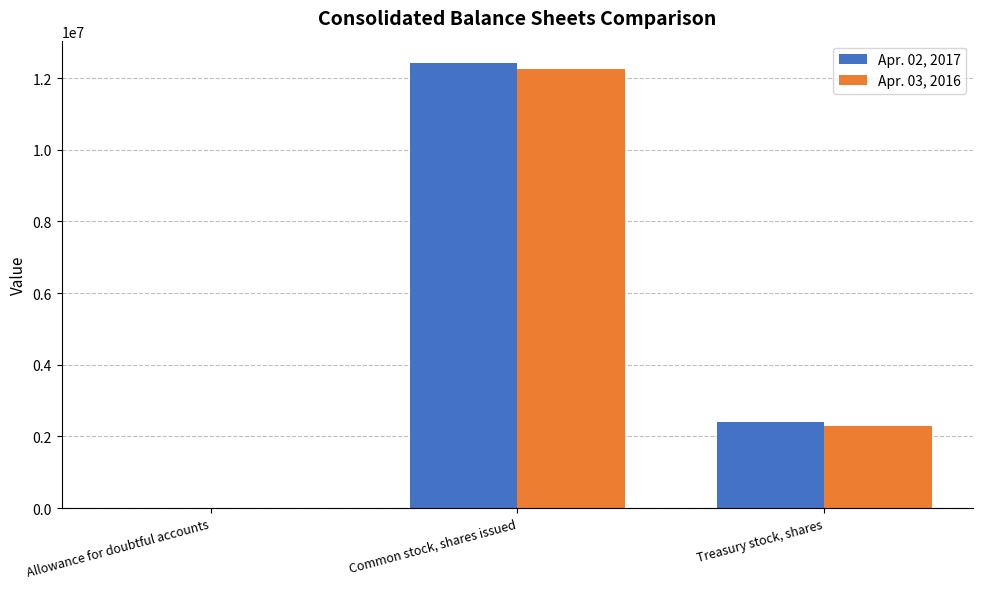

How many groups of bars are there?

3